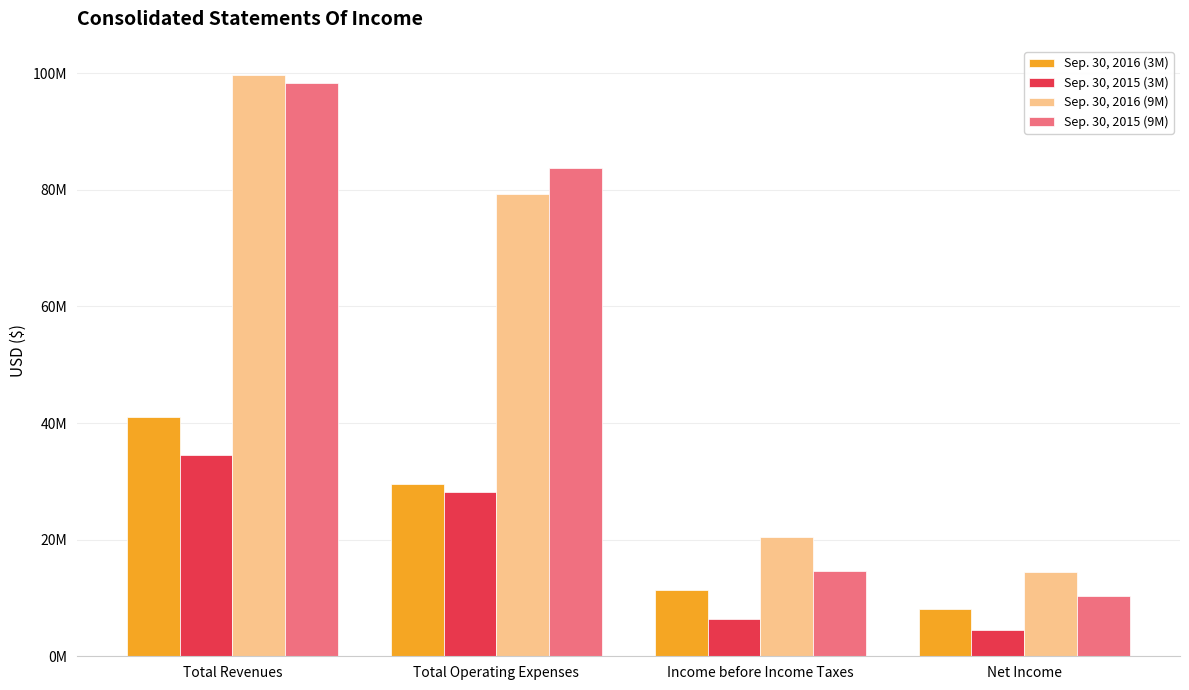

At which label does Sep. 30, 2015 (3M) reach its peak?

Total Revenues